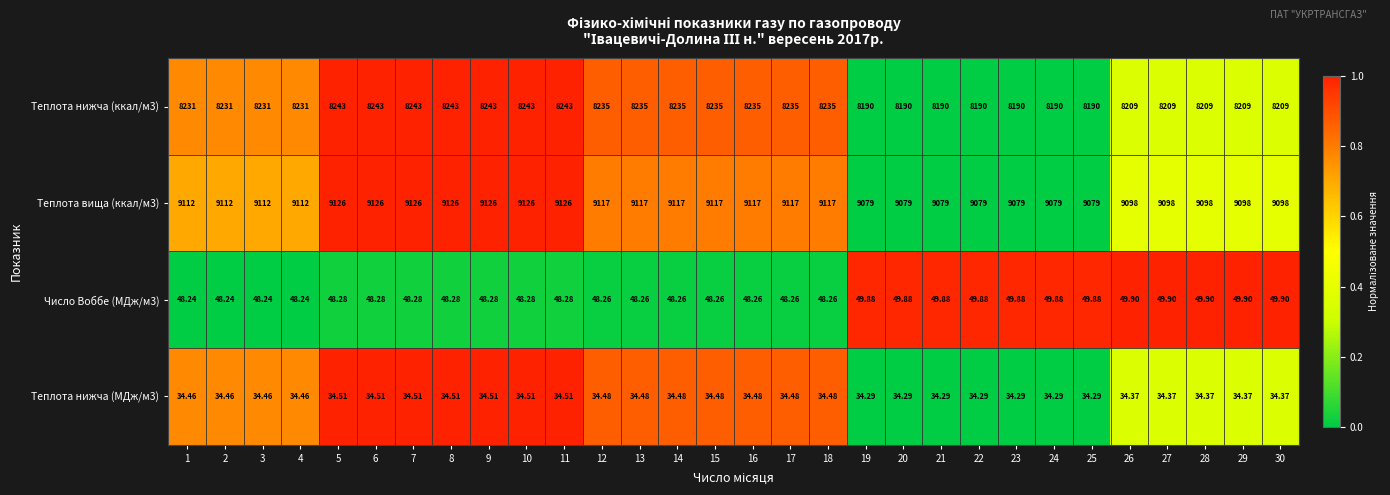

Count the number of data series in this chart.

4